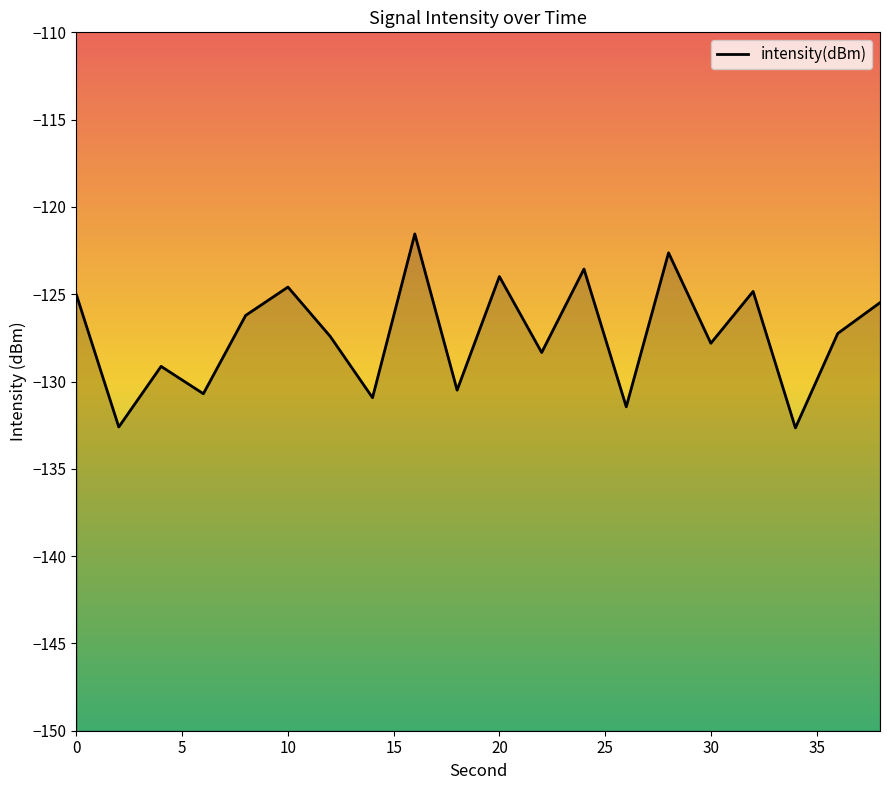

How many lines are shown in the chart?

1